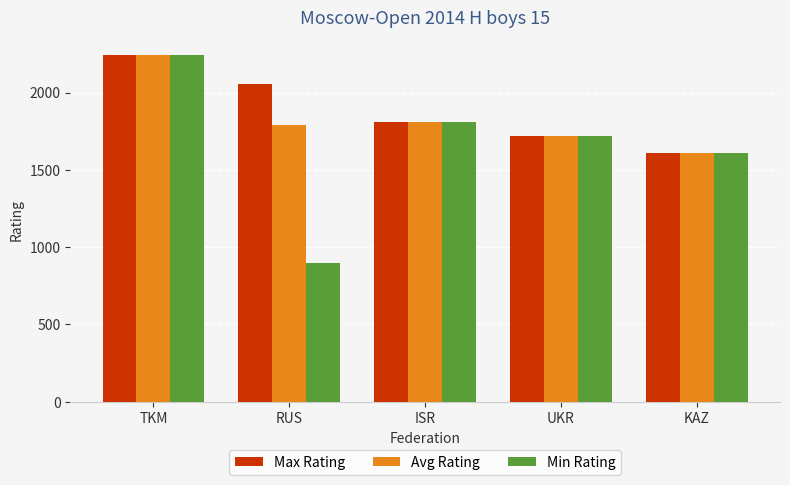

What is the approximate value of Avg Rating at RUS?

1792